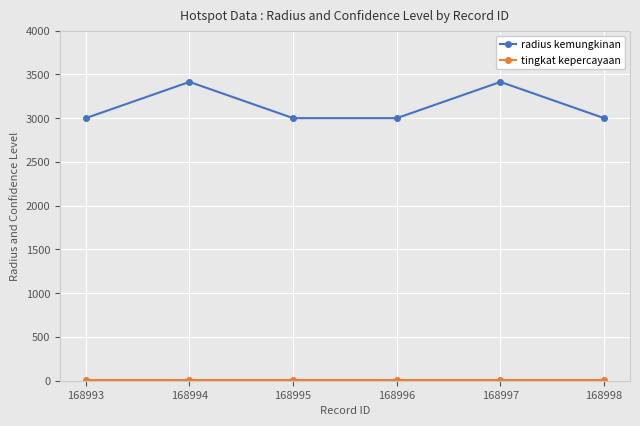

Is it true that radius kemungkinan equals 711 at 168997?

False